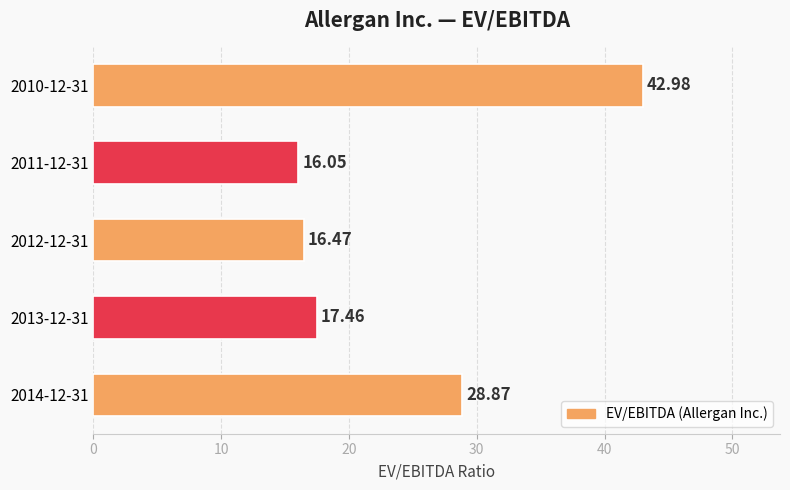

Which label corresponds to the smallest value in the chart?

2011-12-31